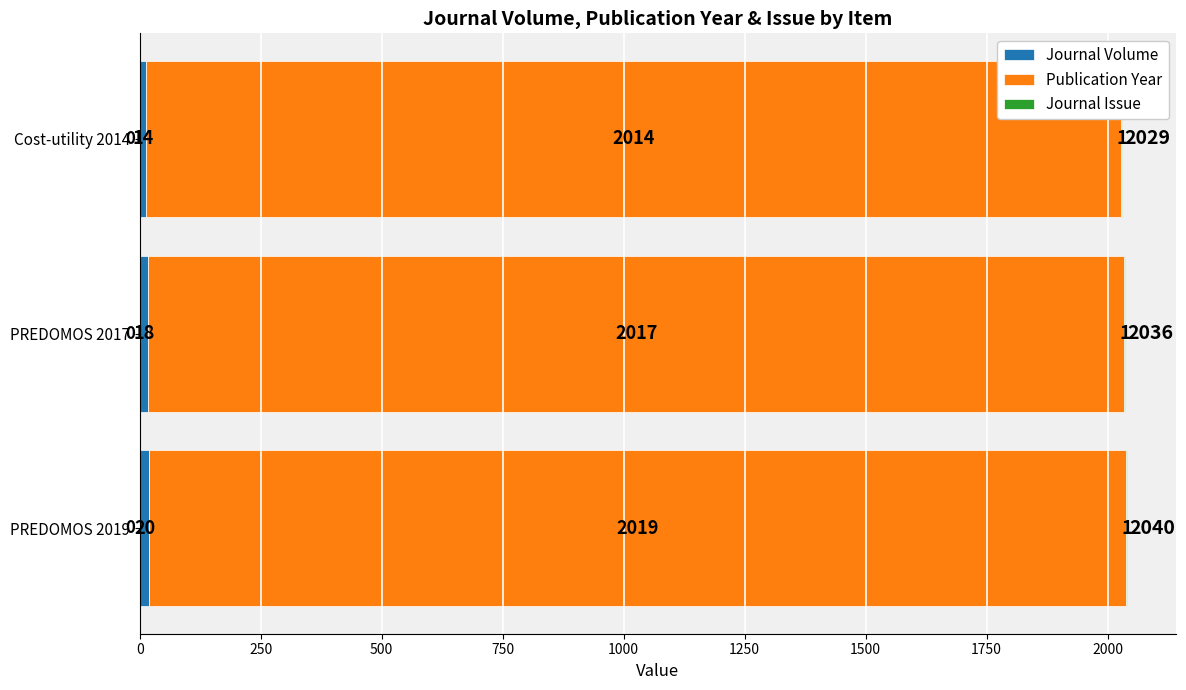

How many distinct data groups are displayed?

3